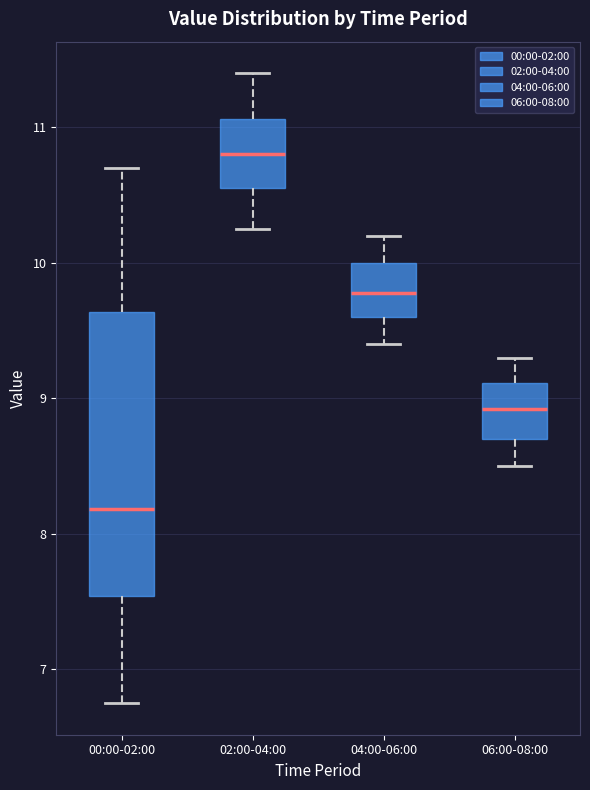

Which box has the lowest median line?

00:00-02:00